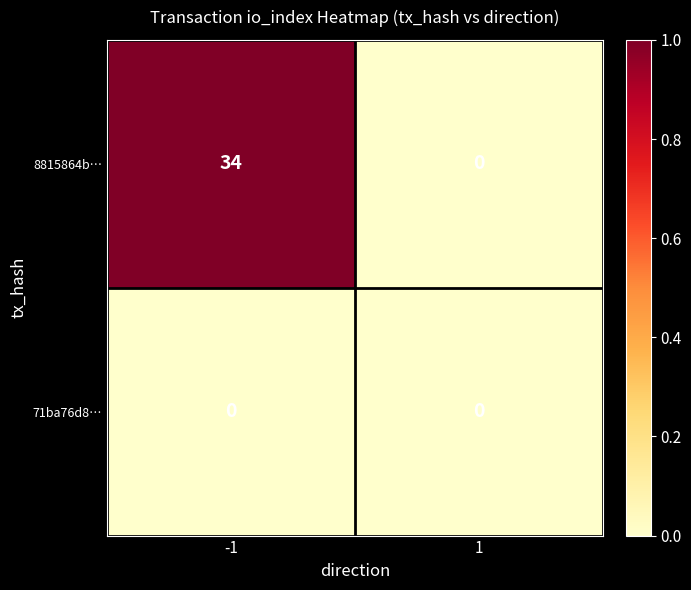

Between -1 and 1, which series saw the biggest shift?

8815864b…